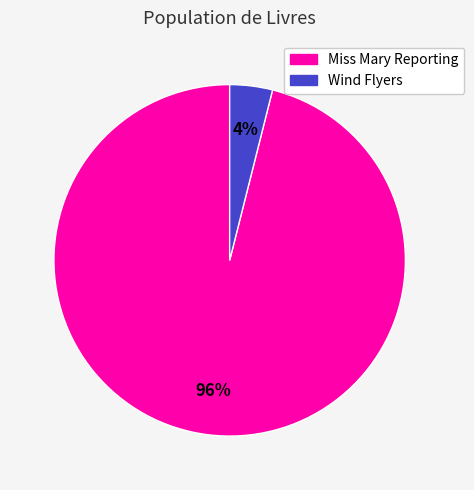

Which slice is the smallest?

Wind Flyers